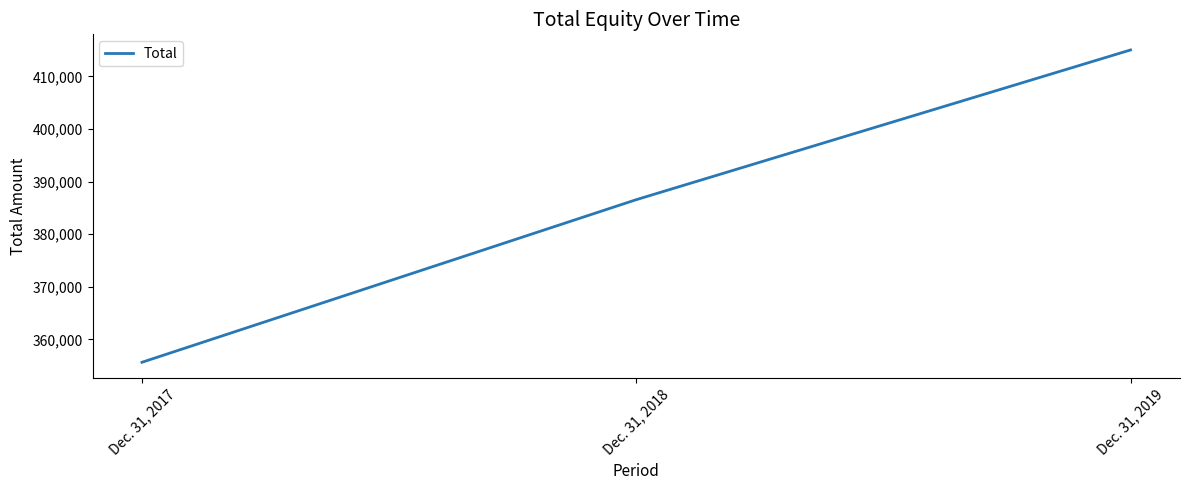

What is the difference between the maximum and second lowest values?

28468